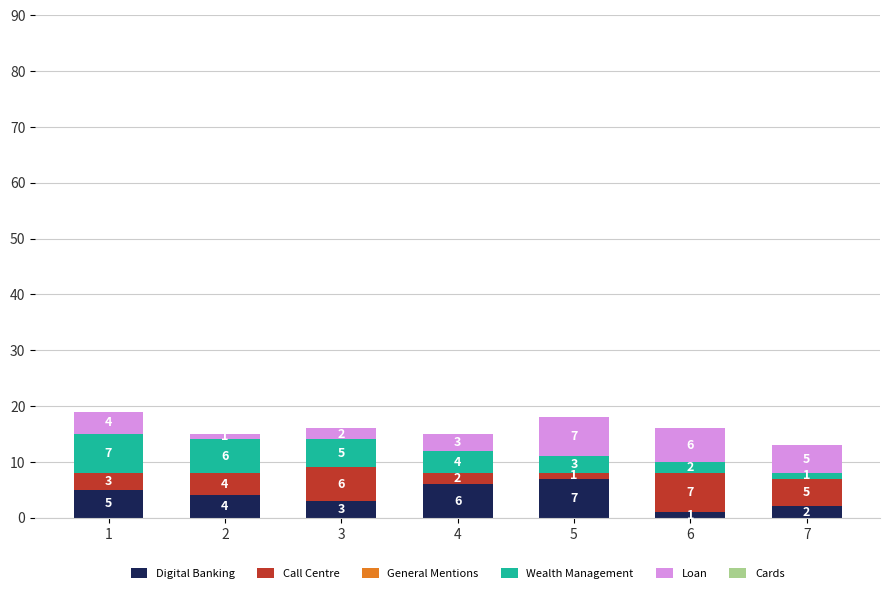

Reading right to left, what are the values for Digital Banking?

2	1	7	6	3	4	5